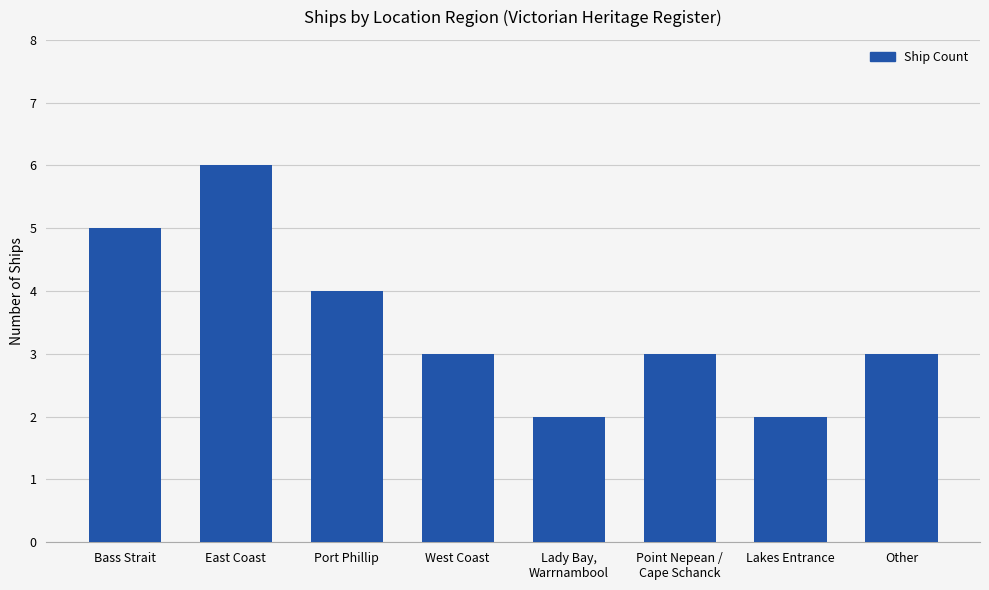

Reading right to left, extract all data points from this chart.

3	2	3	2	3	4	6	5